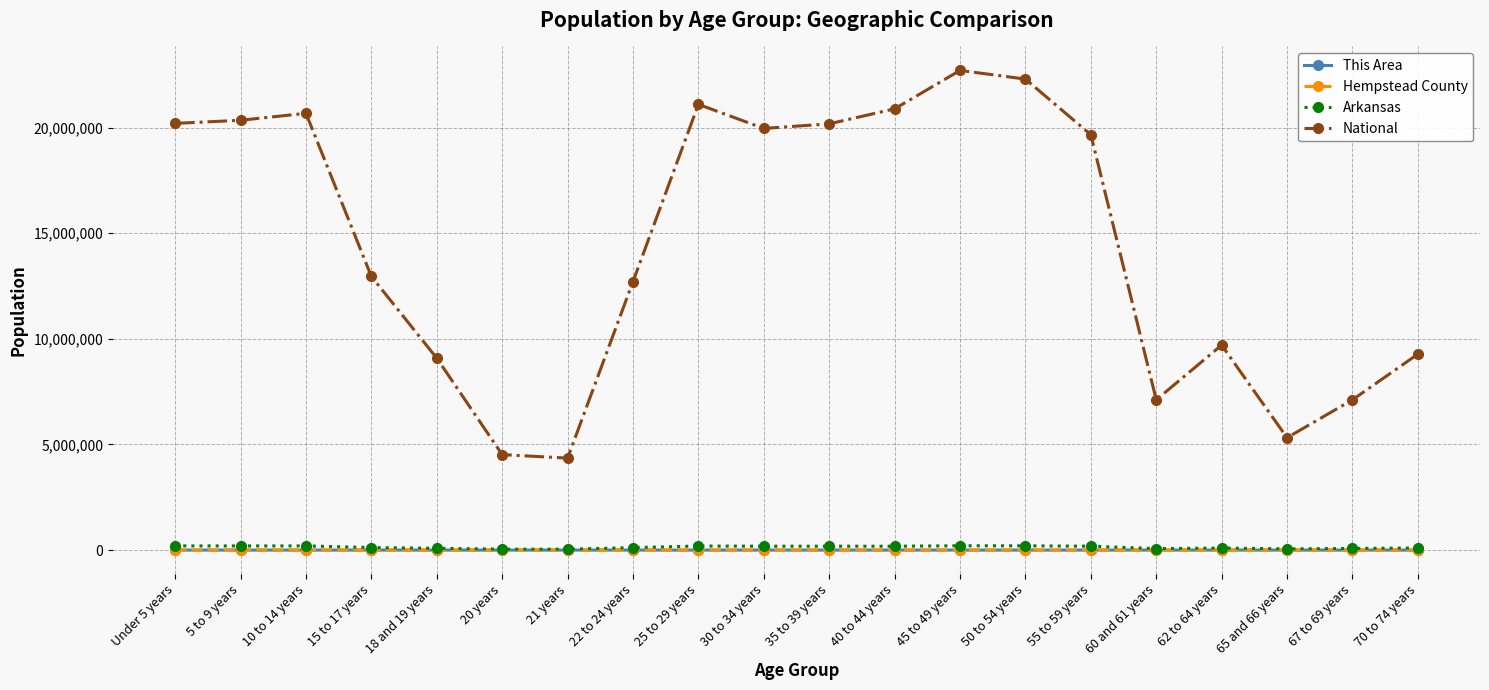

True or false: National has more than 2 points higher than both neighbors.

True